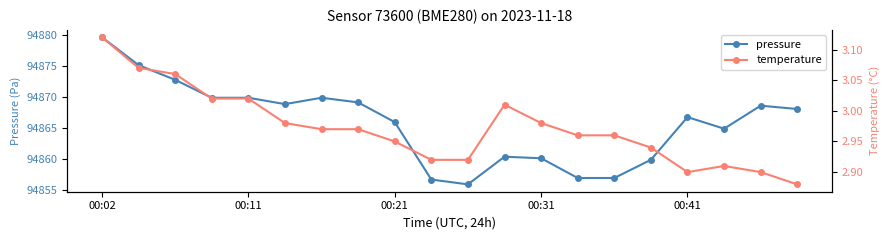

What is the value of the temperature point at the 14th from the left?

3.0